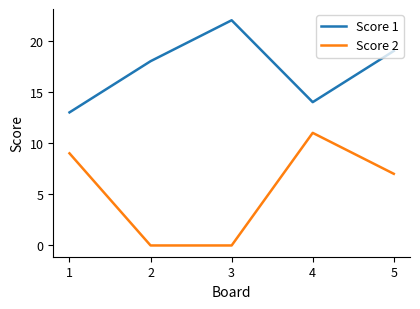

Rank the series by their average value, from highest to lowest.

Score 1, Score 2